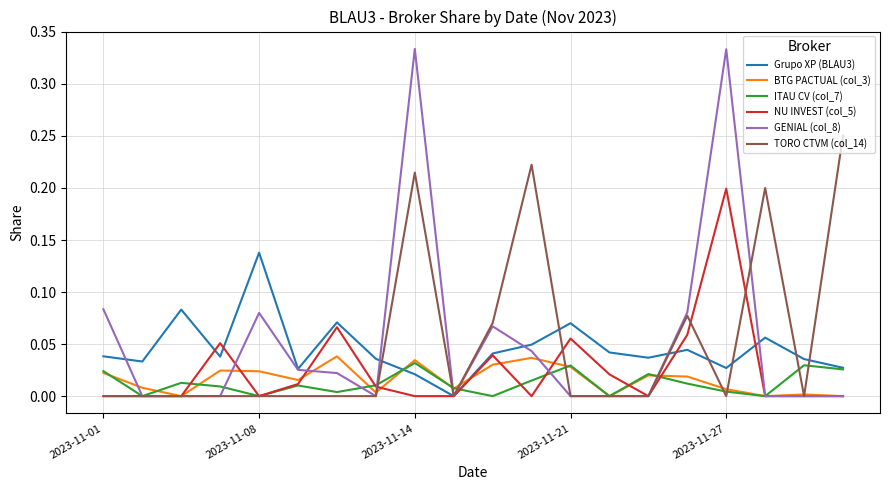

Which series ends up on top after the final intersection of BTG PACTUAL (col_3) and Grupo XP (BLAU3)?

Grupo XP (BLAU3)